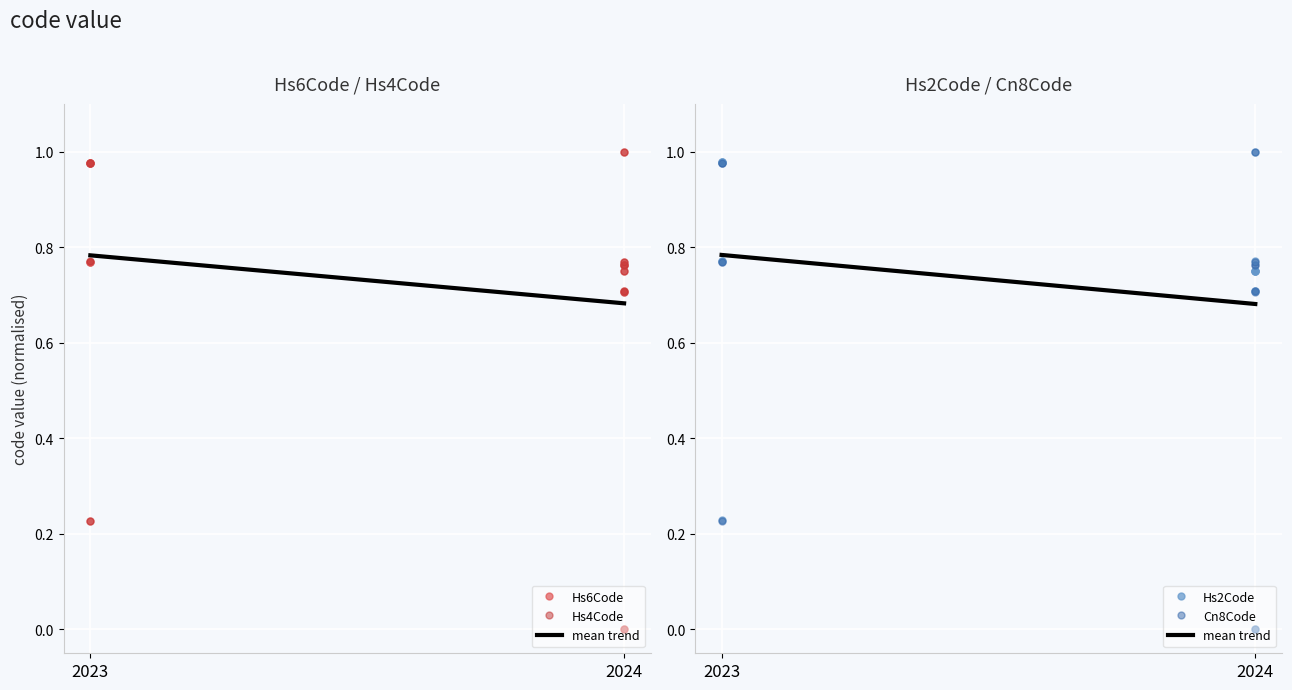

Read the value at 2023.

0.8